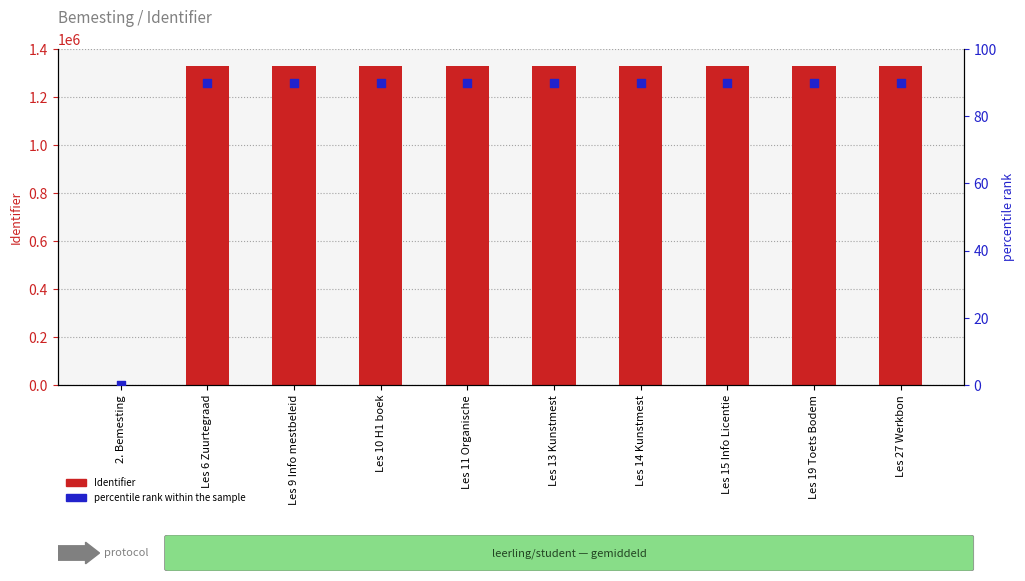

Which series reaches the minimum Y coordinate?

Identifier (count)